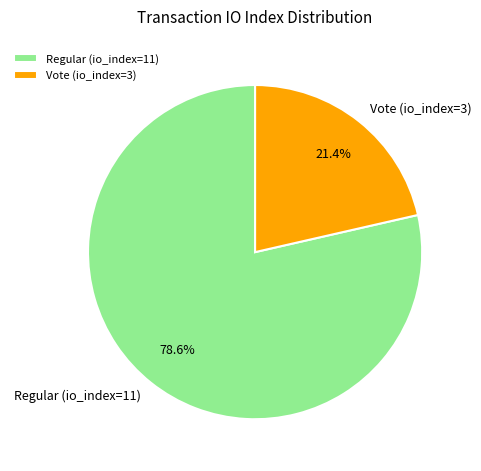

To the nearest percent, what percentage of the pie is Regular (io_index=11)?

79%